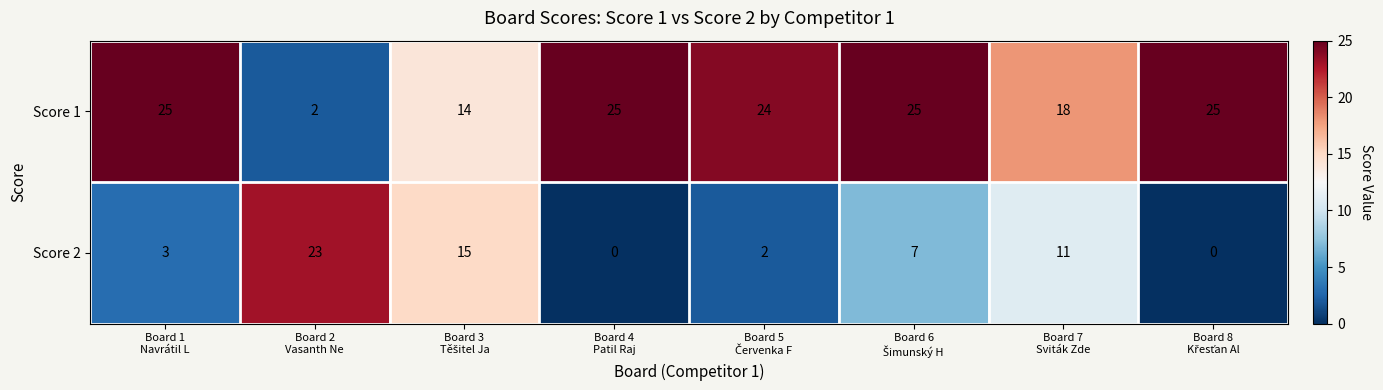

What is the maximum value shown in the chart?

25